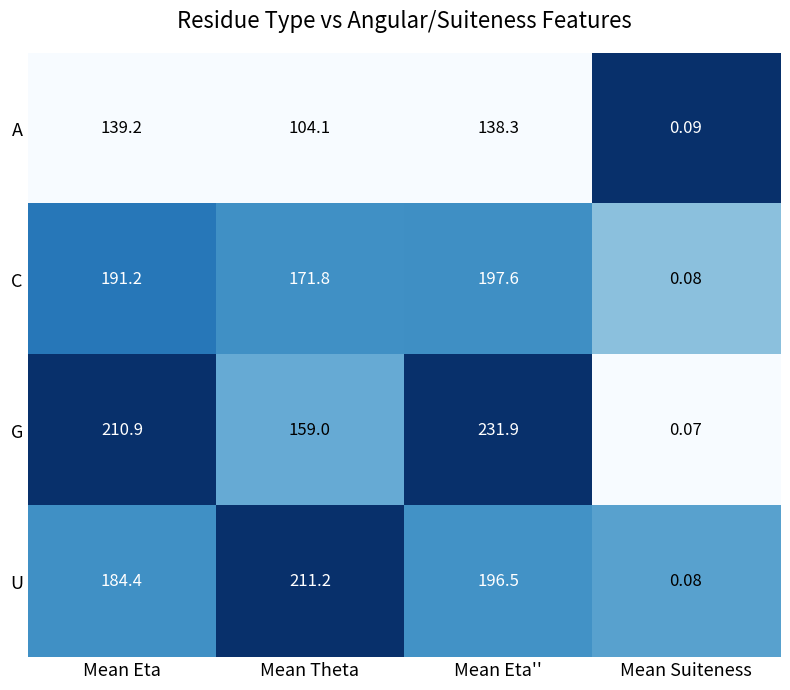

How many data points does each series have?

4